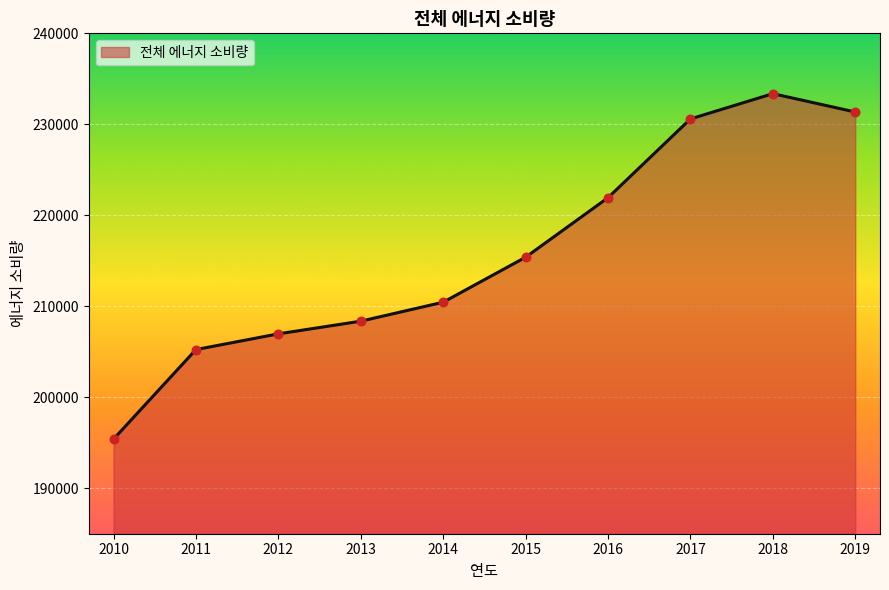

Between 2014 and 2012, which is larger?

2014